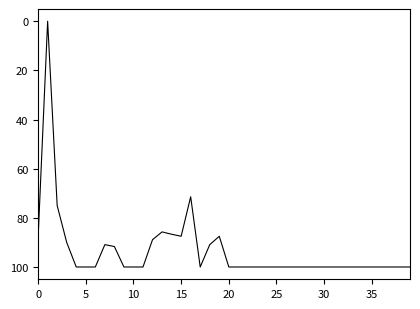

What is the maximum value shown in the chart?

100.0